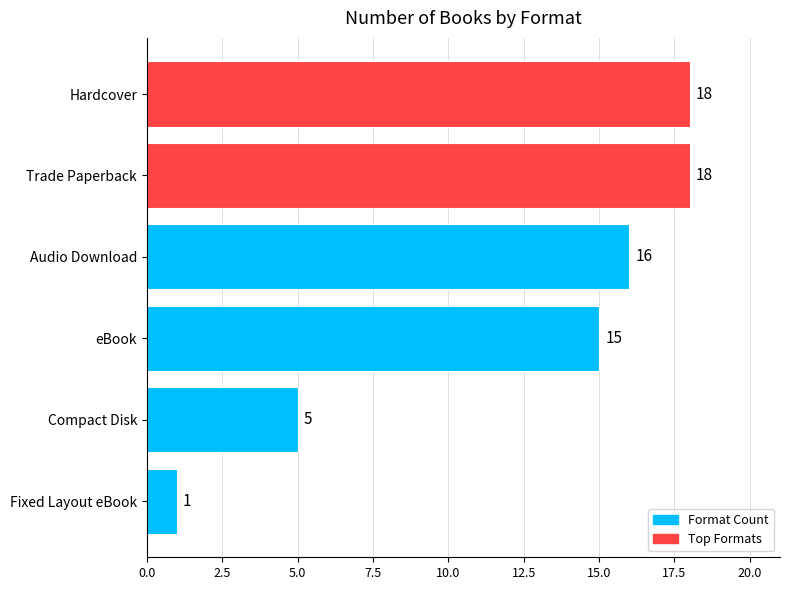

Reading bottom to top, list all the values displayed in this chart.

1	5	15	16	18	18